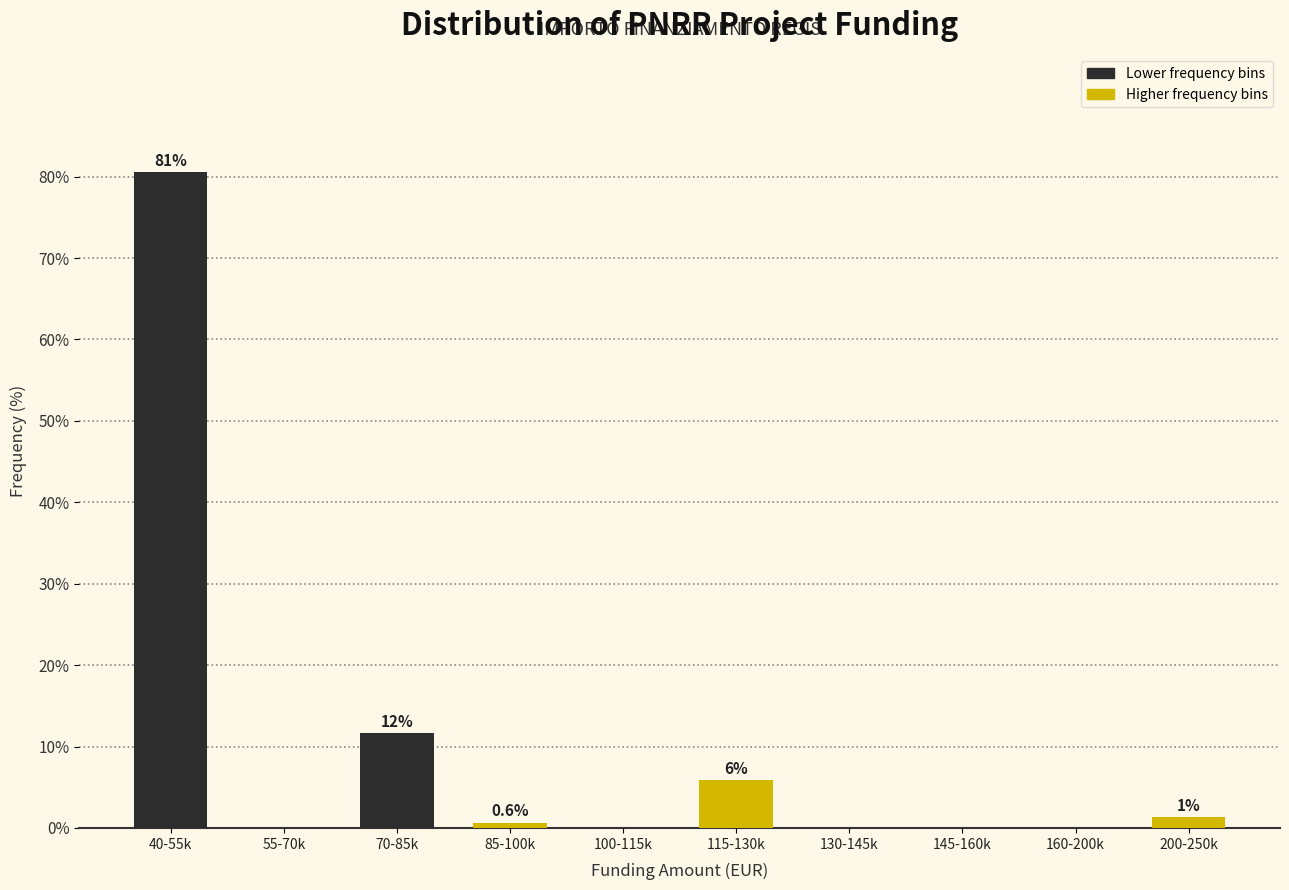

Are the bars horizontal?

No